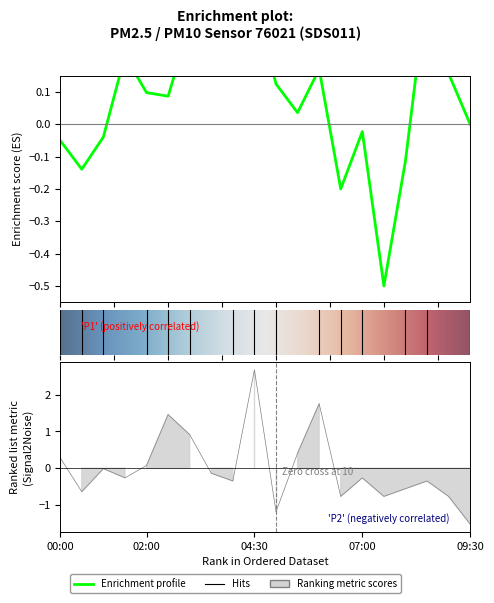

The chart shows a value of -0.2 at 00:30. True or false?

False